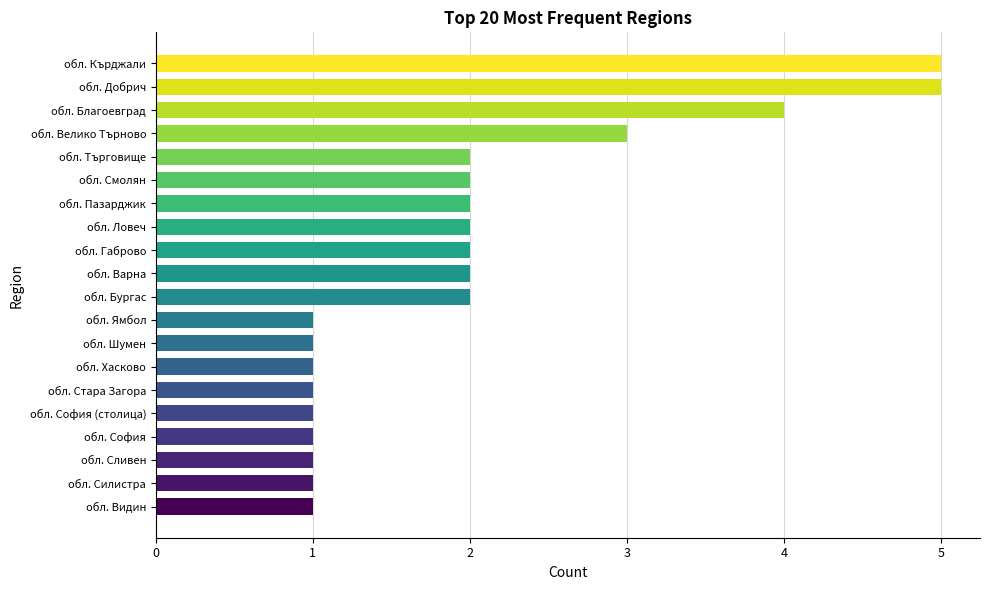

Between обл. Смолян and обл. Хасково, which is larger?

обл. Смолян